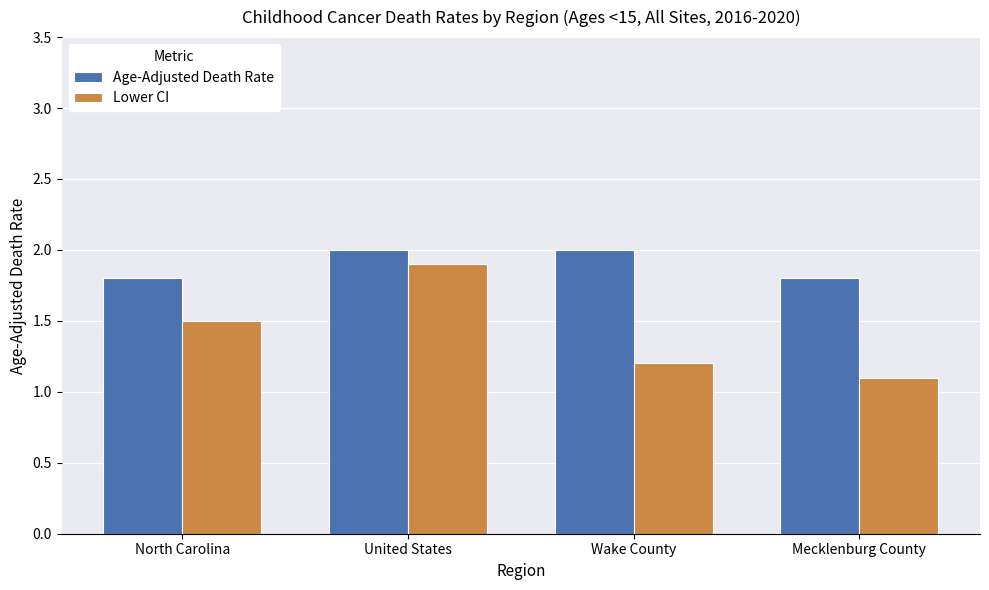

Reading left to right, list all the values displayed in this chart.

Age-Adjusted Death Rate: 1.8	2.0	2.0	1.8
Lower CI: 1.5	1.9	1.2	1.1